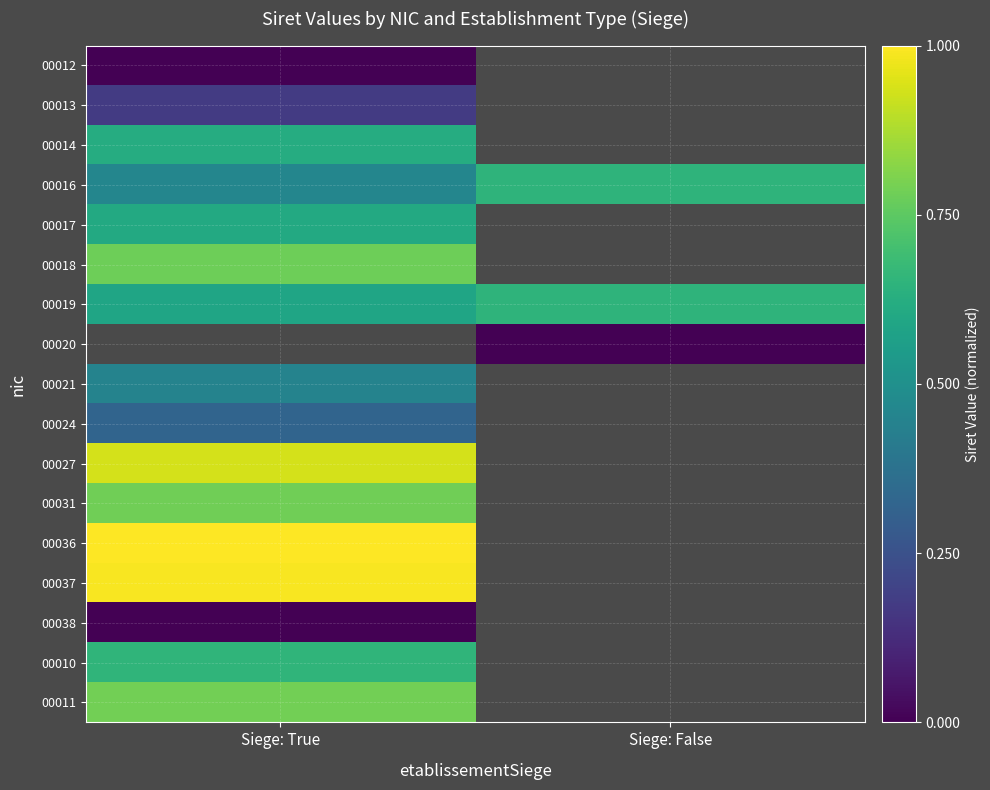

What is the difference between the highest and lowest values at Siege: True?

1.0